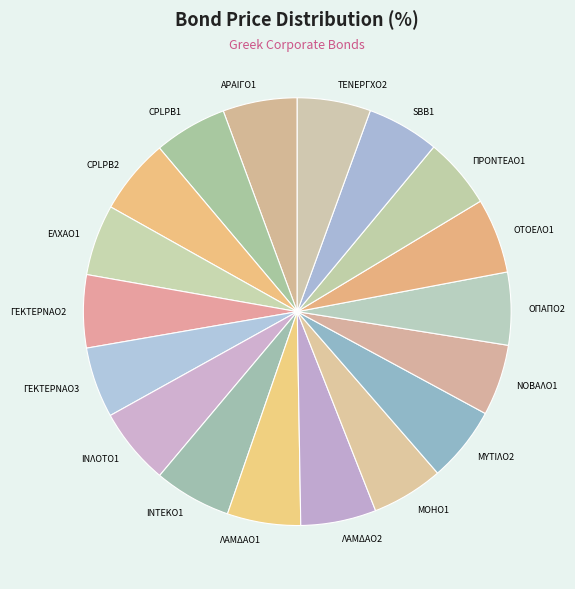

Is the sum of ΤΕΝΕΡΓΧΟ2 and ΑΡΑΙΓΟ1 greater than half?

No